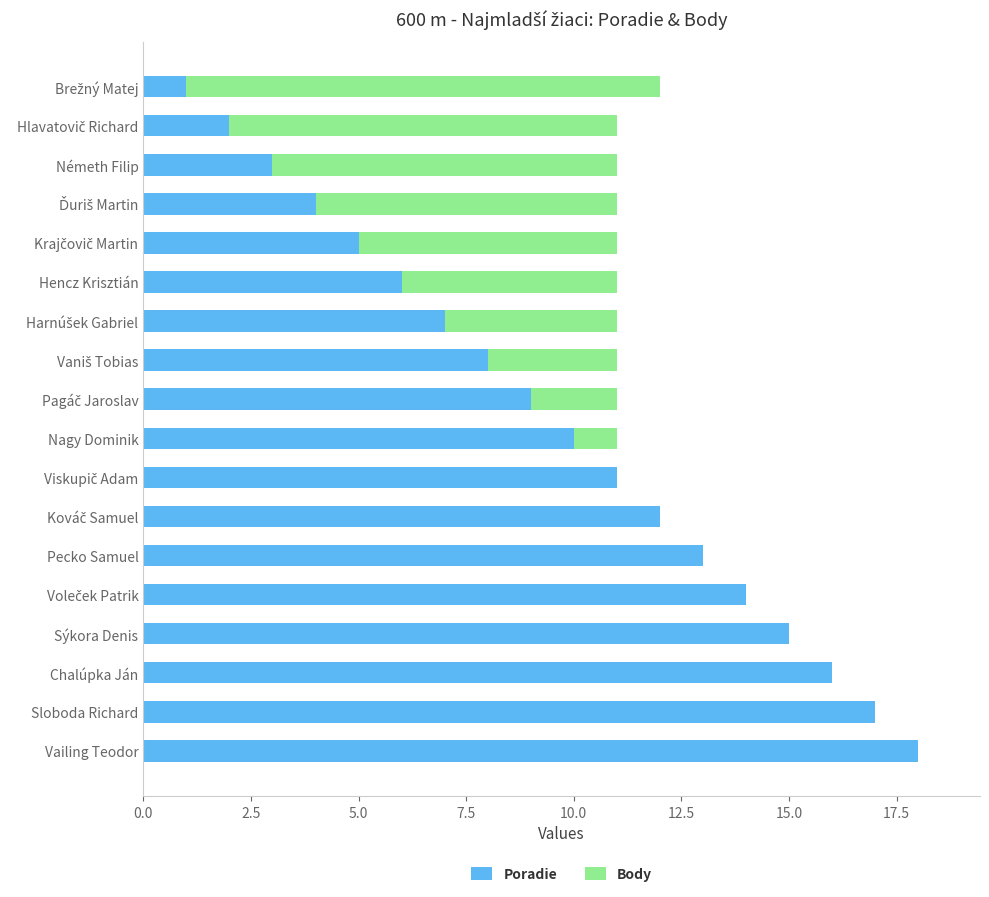

What is the maximum value for Poradie?

18